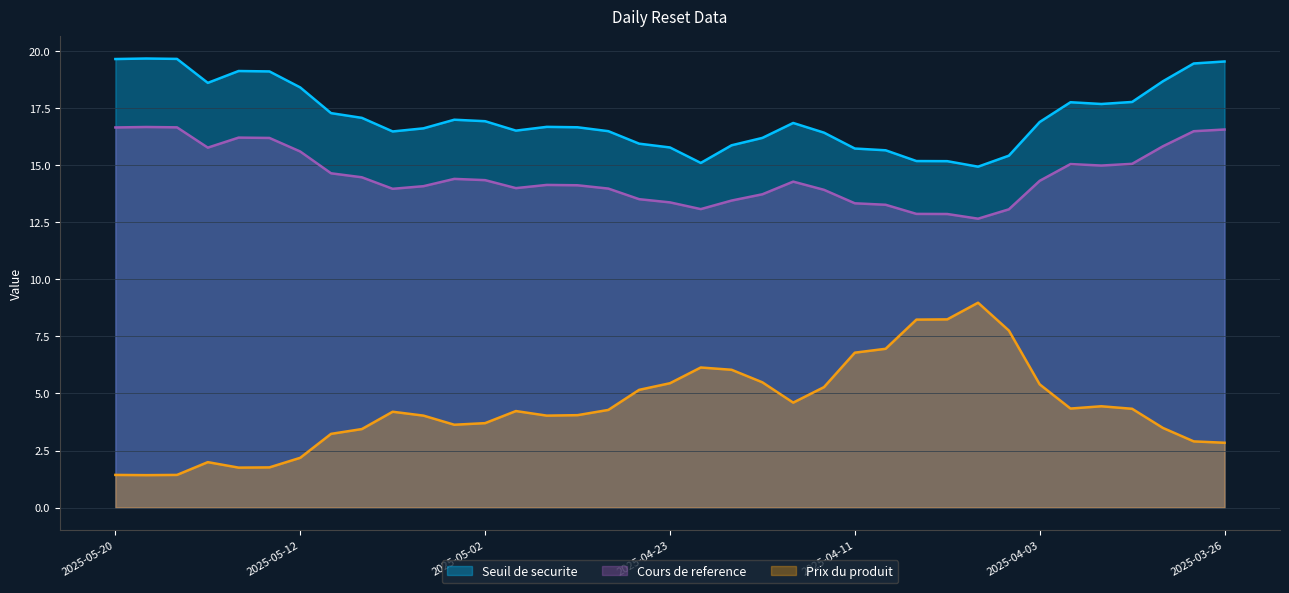

What is the maximum value shown in the chart?

19.7